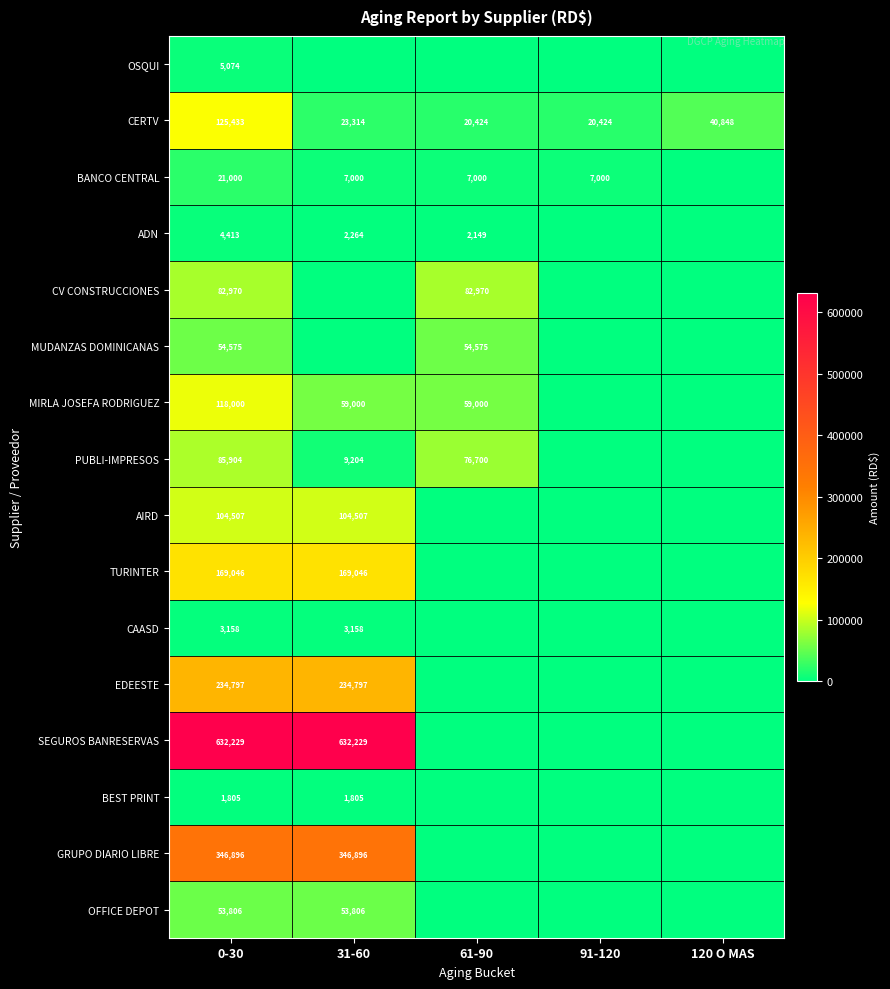

Between 91-120 and 61-90, which is larger?

91-120